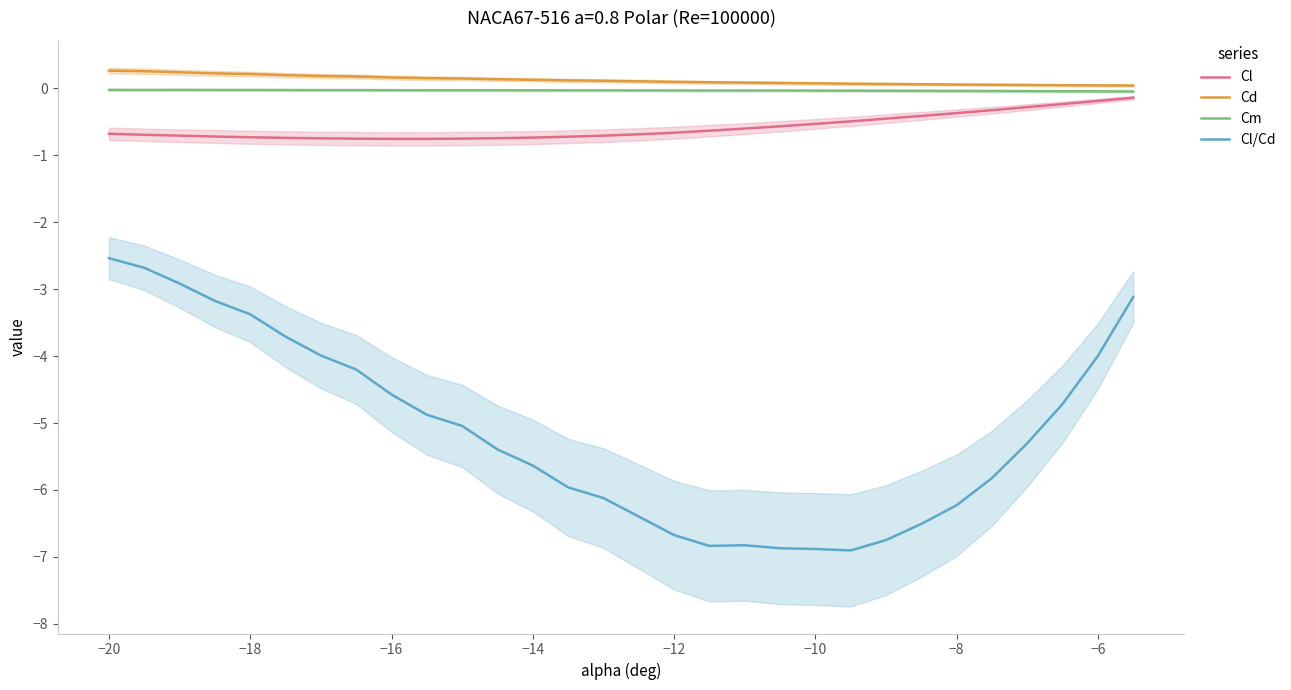

True or false: Cl/Cd has a value of -3.4 at −18.

True